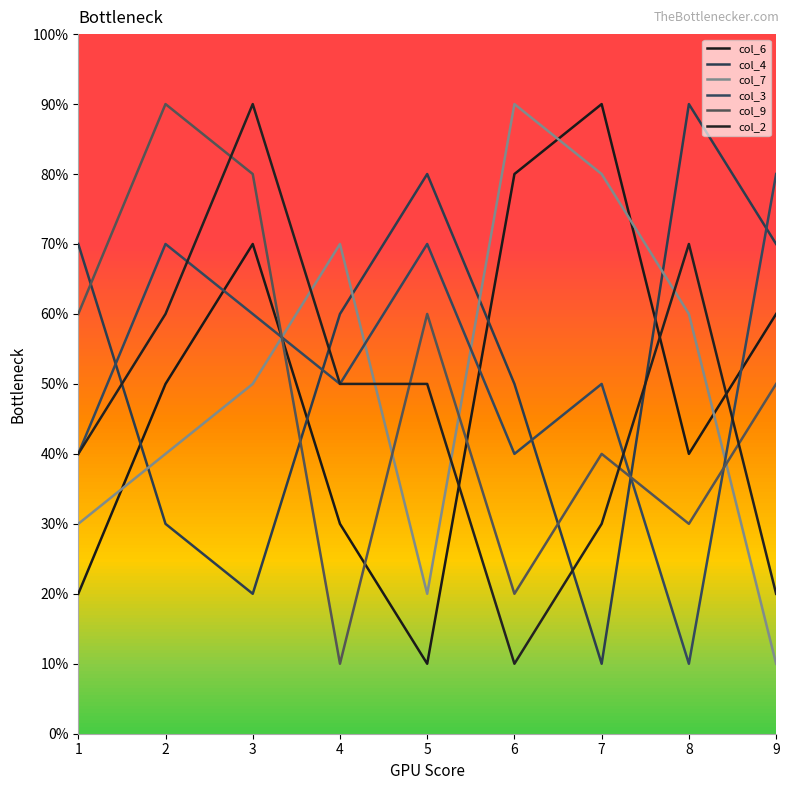

Reading right to left, extract all data points from this chart.

col_6: 9=6	8=4	7=9	6=8	5=1	4=3	3=7	2=5	1=2
col_4: 9=7	8=9	7=1	6=5	5=8	4=6	3=2	2=3	1=7
col_7: 9=1	8=6	7=8	6=9	5=2	4=7	3=5	2=4	1=3
col_3: 9=8	8=1	7=5	6=4	5=7	4=5	3=6	2=7	1=4
col_9: 9=5	8=3	7=4	6=2	5=6	4=1	3=8	2=9	1=6
col_2: 9=2	8=7	7=3	6=1	5=5	4=5	3=9	2=6	1=4